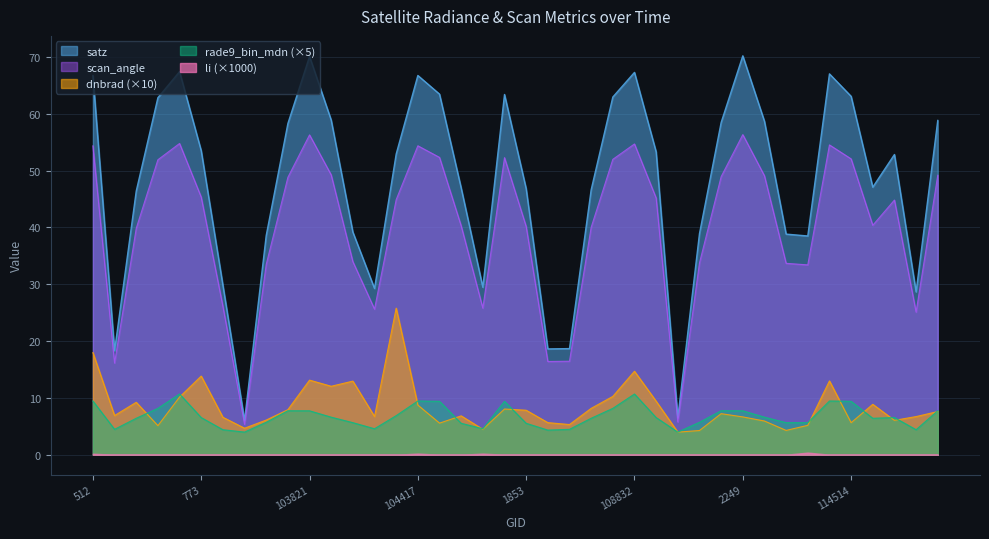

Which series has the largest range (max minus min)?

satz